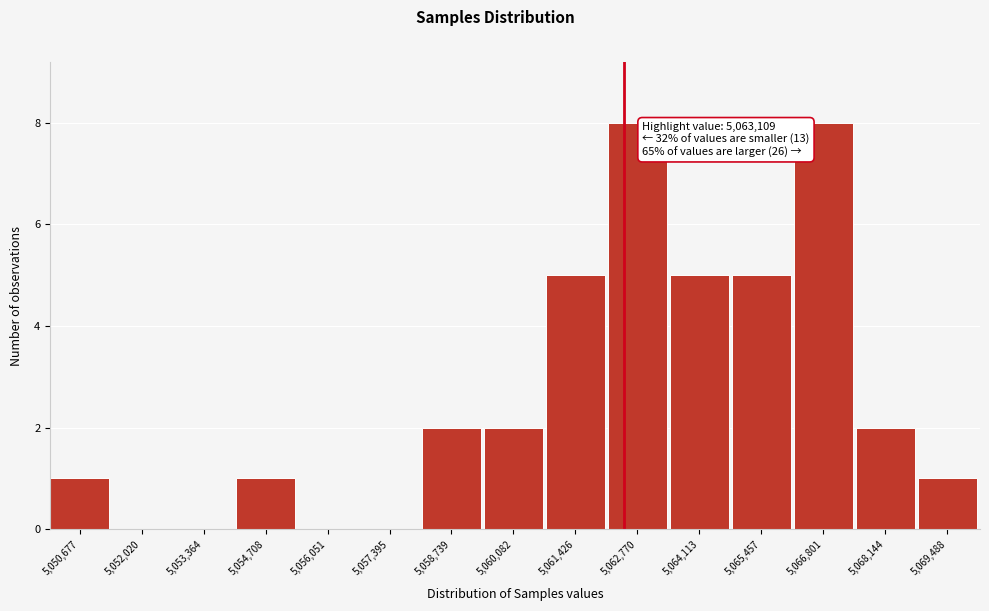

Reading left to right, list all the values displayed in this chart.

5,050,677=1	5,052,020=0	5,053,364=0	5,054,708=1	5,056,051=0	5,057,395=0	5,058,739=2	5,060,082=2	5,061,426=5	5,062,770=8	5,064,113=5	5,065,457=5	5,066,801=8	5,068,144=2	5,069,488=1